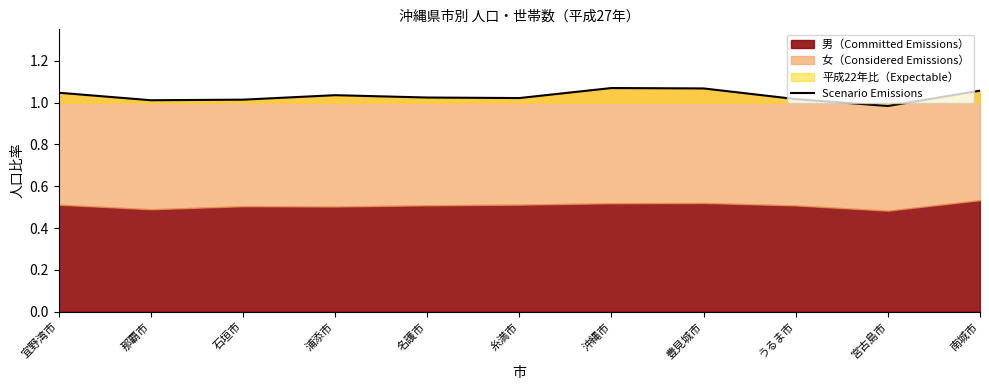

Is it true that the value at 糸満市 is 1.0?

True